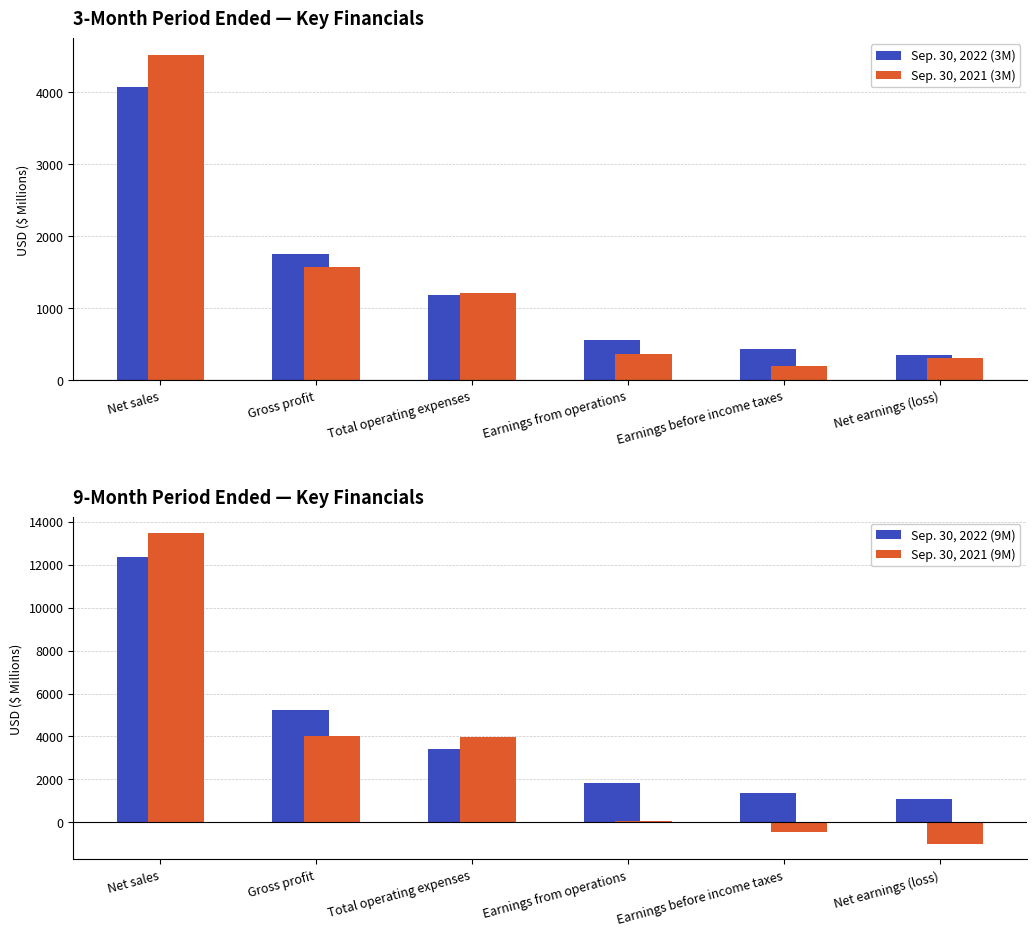

How many bars are there in total?

24